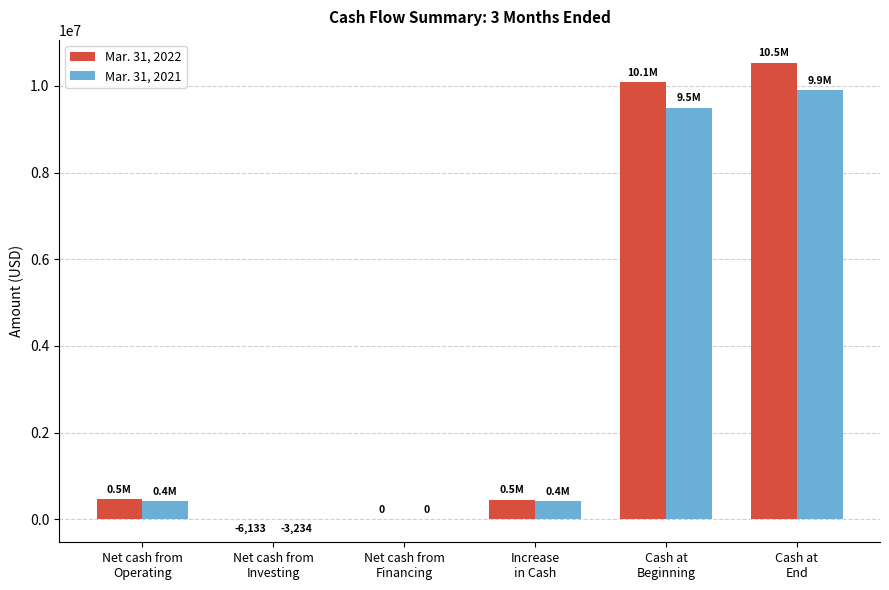

What is the greatest value displayed?

10538609